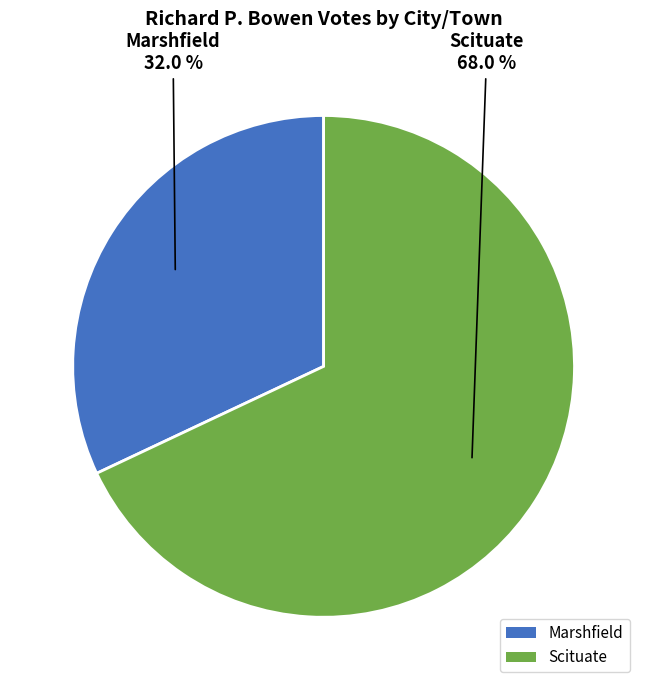

What percentage do Marshfield and Scituate together represent?

100.0%